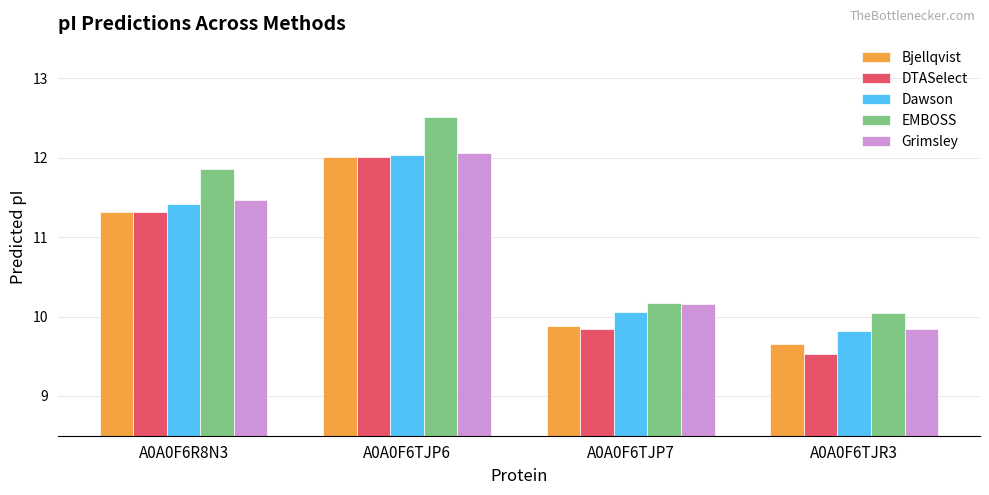

What is the label of the 3rd bar from the right?

A0A0F6TJP6